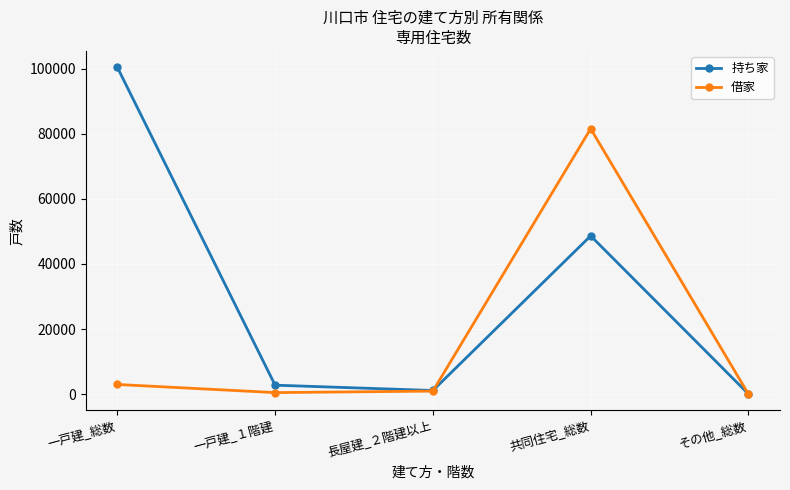

What is the value of the 持ち家 point at the 1st from the left?

100470